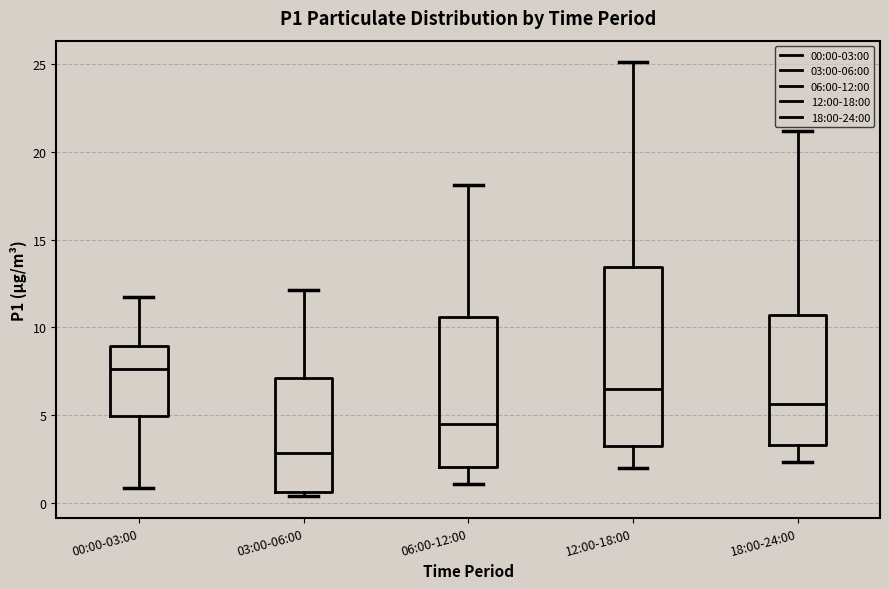

Reading left to right, read every box against the y-axis: the position of its median line, the range the box covers, and the ends of its whiskers. The values are not printed on the chart, so give them approximately, as read against the axis.

00:00-03:00: median 7.5, box 5.0 to 9.0, whiskers 1.0 to 11.5
03:00-06:00: median 3.0, box 0.5 to 7.0, whiskers 0.5 (just below the box's lower edge) to 12.0
06:00-12:00: median 4.5, box 2.0 to 10.5, whiskers 1.0 to 18.0
12:00-18:00: median 6.5, box 3.5 to 13.5, whiskers 2.0 to 25.0
18:00-24:00: median 5.5, box 3.5 to 10.5, whiskers 2.5 to 21.0